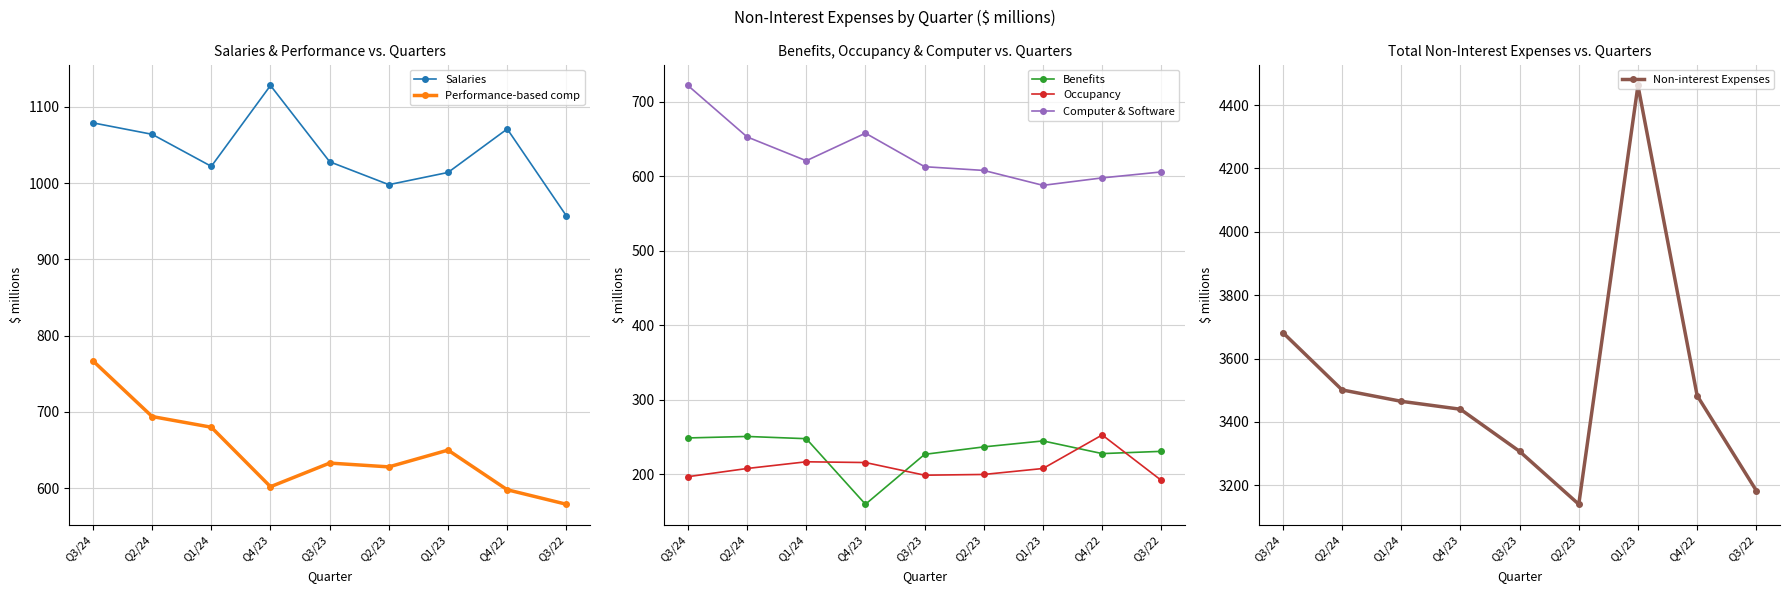

At which category is the sum across all series the highest?

Q1/23